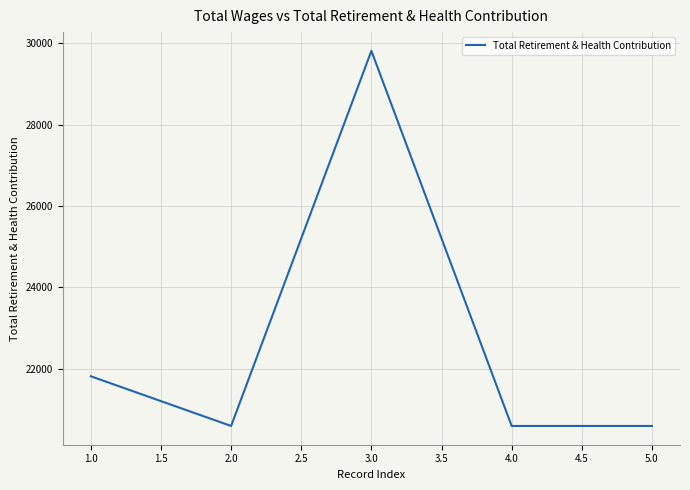

Is it true that the value at 2.0 is 20597?

True